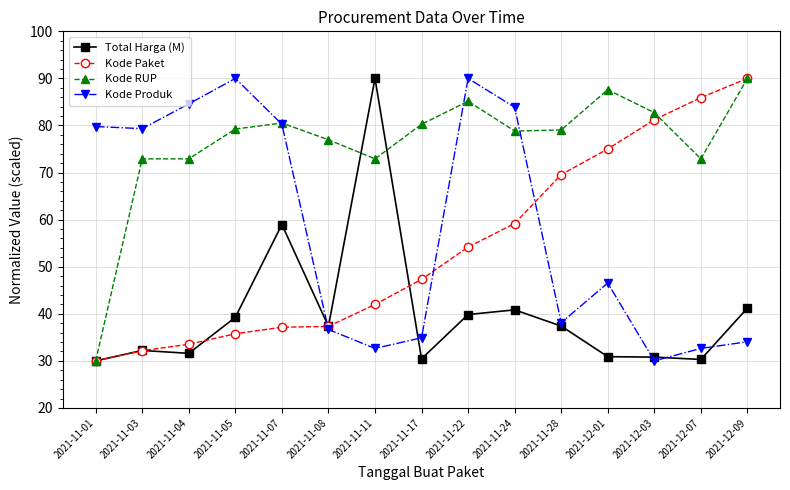

At which label is Kode Produk closest to 60?

2021-12-01